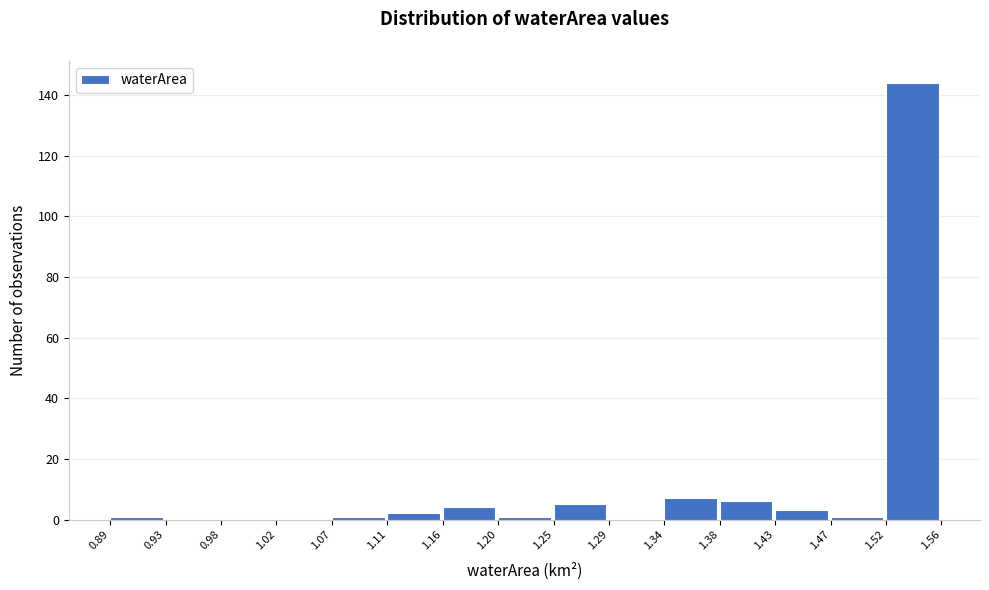

Reading left to right, list every bar in this chart as the range it spans on the x-axis followed by its height. The values are not printed on the chart, so give them approximately, as read against the axis.

0.89 to 0.93: under 2
0.93 to 0.98: 0
0.98 to 1.02: 0
1.02 to 1.07: 0
1.07 to 1.11: under 2
1.11 to 1.16: 2
1.16 to 1.20: 4
1.20 to 1.25: under 2
1.25 to 1.29: 6
1.29 to 1.34: 0
1.34 to 1.38: 8
1.38 to 1.43: 6
1.43 to 1.47: 4
1.47 to 1.52: under 2
1.52 to 1.56: 144